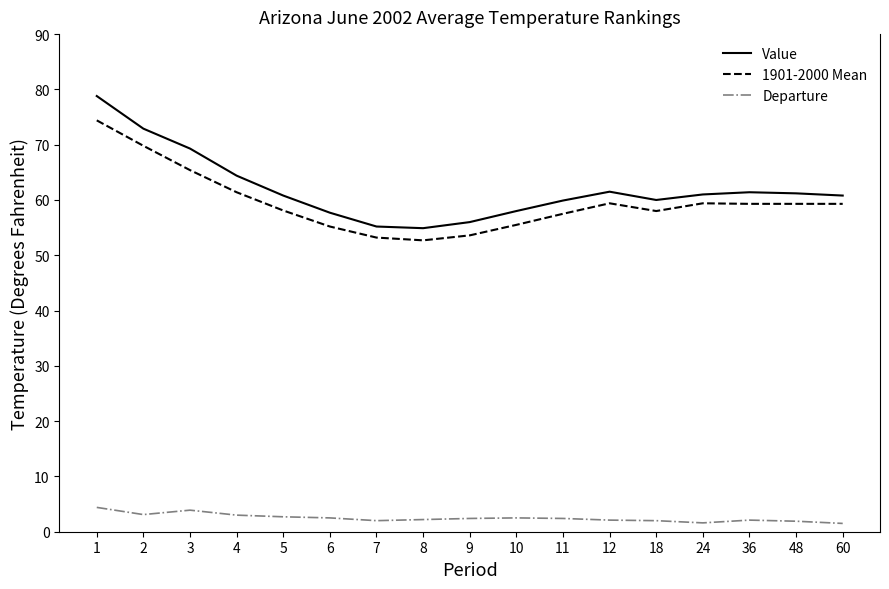

What is the highest value of the 1901-2000 Mean series?

74.4